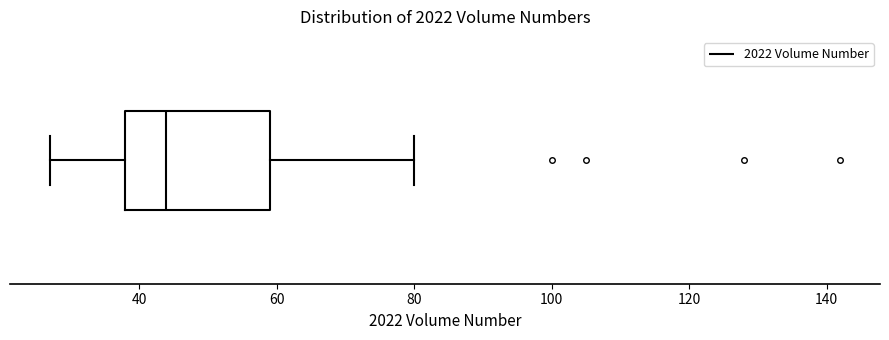

Where does the right whisker of the box end on the x-axis? The values are not printed on the chart, so give them approximately, as read against the axis.

80